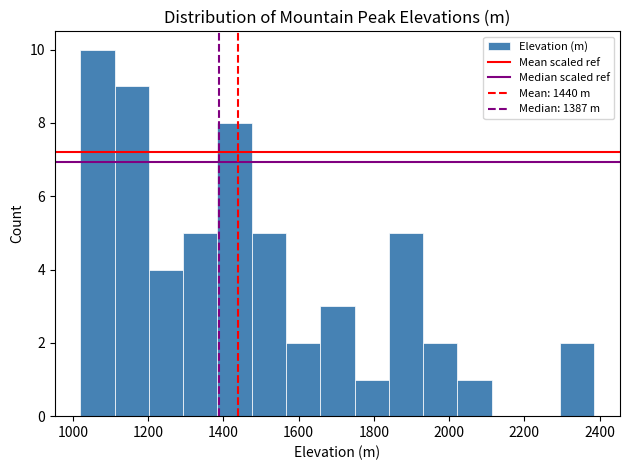

Reading left to right, list every bar in this chart as the range it spans on the x-axis followed by its height. Neither the bar edges nor the heights are printed on the chart, so give them approximately, as read against the axes.

1020 to 1120: 10
1120 to 1200: 9
1200 to 1300: 4
1300 to 1380: 5
1380 to 1480: 8
1480 to 1560: 5
1560 to 1660: 2
1660 to 1740: 3
1740 to 1840: 1
1840 to 1940: 5
1940 to 2020: 2
2020 to 2120: 1
2120 to 2200: 0
2200 to 2300: 0
2300 to 2380: 2